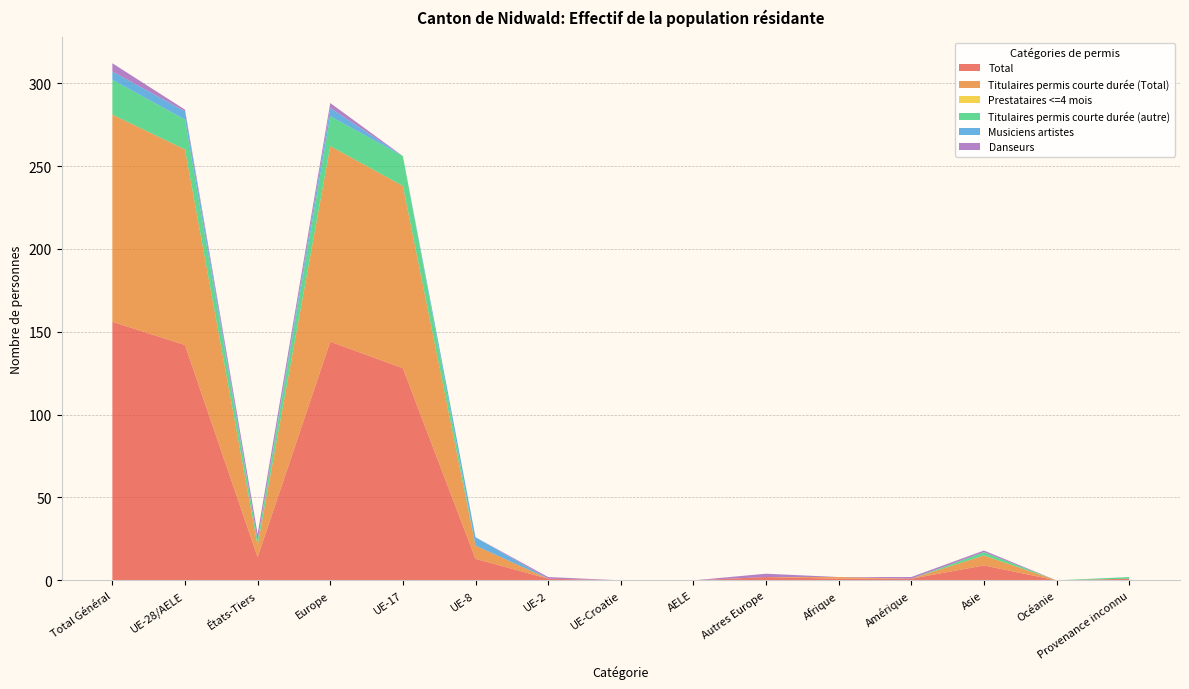

Reading left to right, what are all the values shown in this chart?

Total: Total Général=156	UE-28/AELE=142	États-Tiers=14	Europe=144	UE-17=128	UE-8=13	UE-2=1	UE-Croatie=0	AELE=0	Autres Europe=2	Afrique=1	Amérique=1	Asie=9	Océanie=0	Provenance inconnu=1
Titulaires permis courte durée (Total): Total Général=125	UE-28/AELE=118	États-Tiers=7	Europe=118	UE-17=110	UE-8=8	UE-2=0	UE-Croatie=0	AELE=0	Autres Europe=0	Afrique=1	Amérique=0	Asie=6	Océanie=0	Provenance inconnu=0
Prestataires <=4 mois: Total Général=0	UE-28/AELE=0	États-Tiers=0	Europe=0	UE-17=0	UE-8=0	UE-2=0	UE-Croatie=0	AELE=0	Autres Europe=0	Afrique=0	Amérique=0	Asie=0	Océanie=0	Provenance inconnu=0
Titulaires permis courte durée (autre): Total Général=21	UE-28/AELE=18	États-Tiers=3	Europe=18	UE-17=18	UE-8=0	UE-2=0	UE-Croatie=0	AELE=0	Autres Europe=0	Afrique=0	Amérique=0	Asie=2	Océanie=0	Provenance inconnu=1
Musiciens artistes: Total Général=5	UE-28/AELE=5	États-Tiers=0	Europe=5	UE-17=0	UE-8=5	UE-2=0	UE-Croatie=0	AELE=0	Autres Europe=0	Afrique=0	Amérique=0	Asie=0	Océanie=0	Provenance inconnu=0
Danseurs: Total Général=5	UE-28/AELE=1	États-Tiers=4	Europe=3	UE-17=0	UE-8=0	UE-2=1	UE-Croatie=0	AELE=0	Autres Europe=2	Afrique=0	Amérique=1	Asie=1	Océanie=0	Provenance inconnu=0